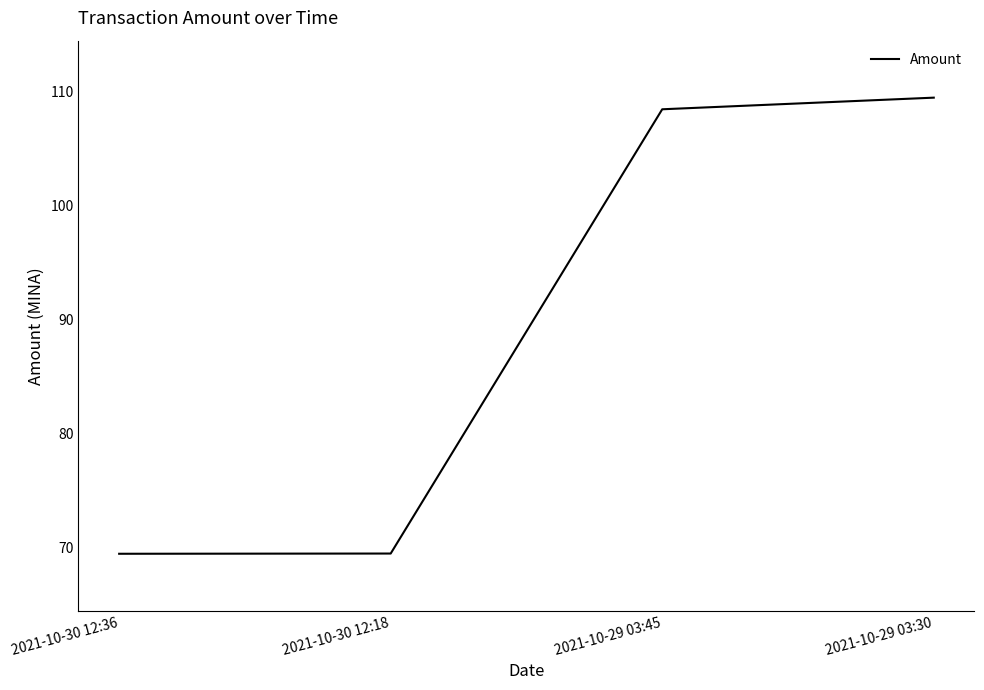

Approximately how many times larger is the value at 2021-10-30 12:36 compared to 2021-10-29 03:45?

0.6